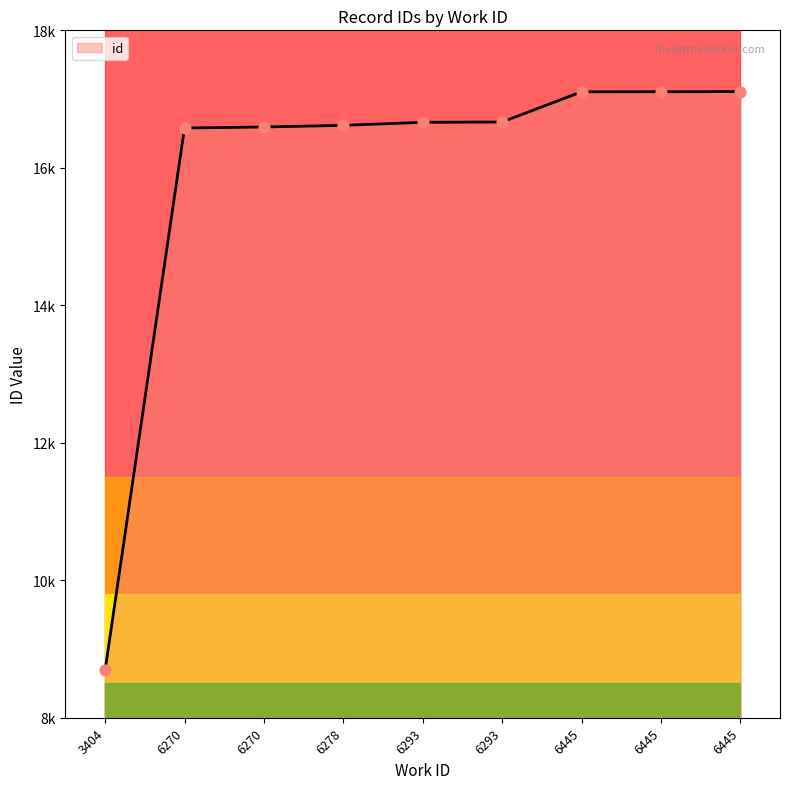

Which has a higher value, 6445 or 6270?

6445